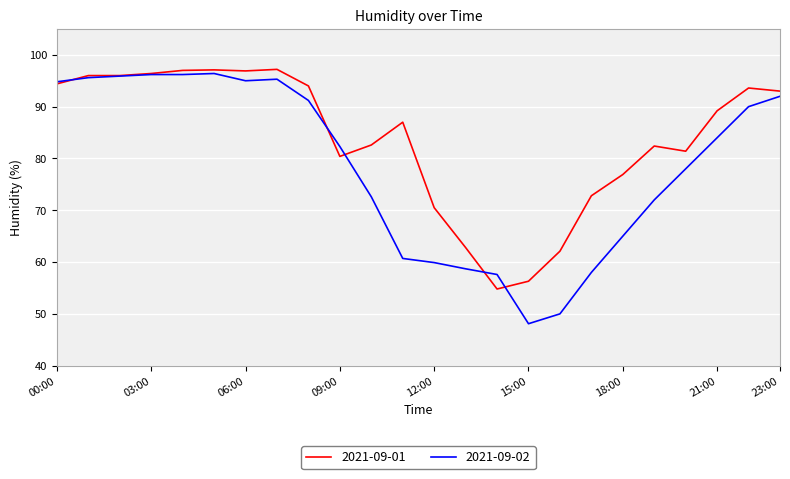

Which series ends up on top after the final intersection of 2021-09-02 and 2021-09-01?

2021-09-01